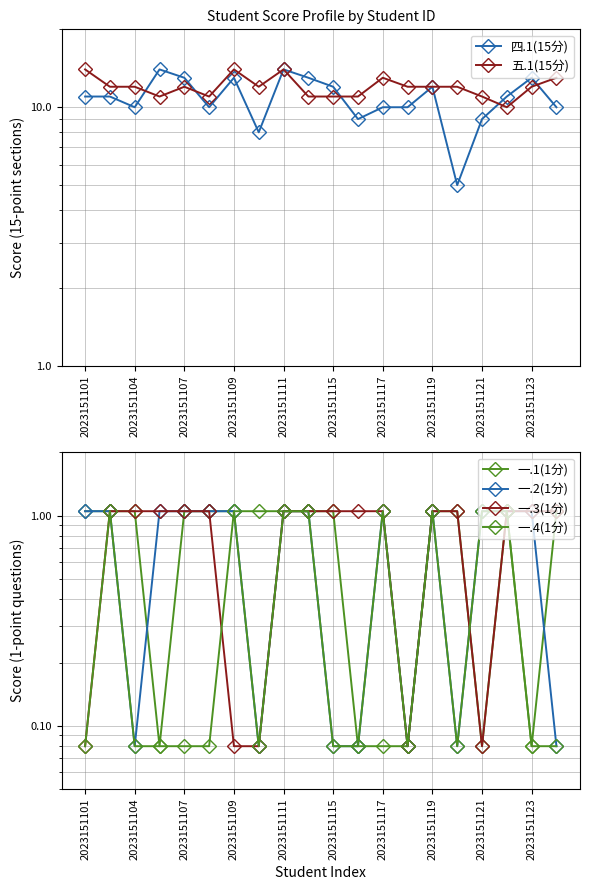

Is it true that 五.1(15分) equals 20.7 at 2023151111?

False